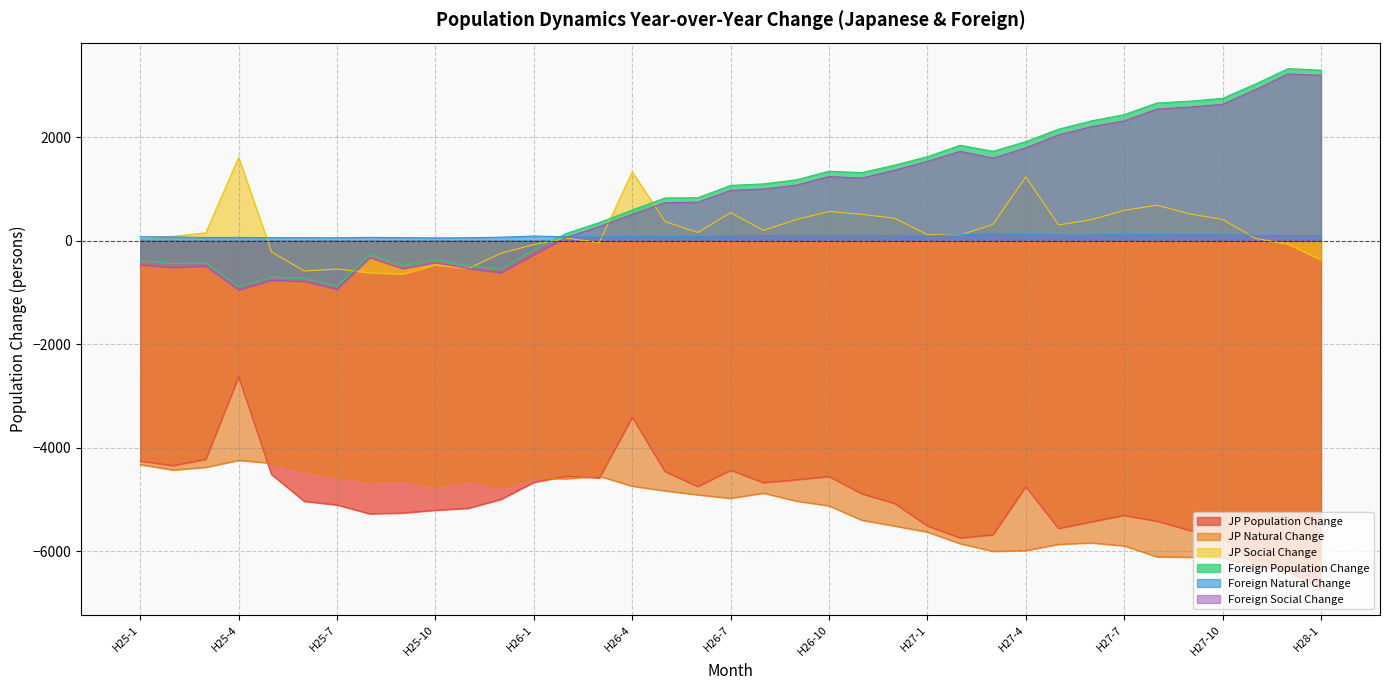

Reading left to right, transcribe all the data shown in this chart.

JP Population Change: -4261	-4347	-4225	-2632	-4517	-5038	-5108	-5280	-5264	-5210	-5173	-4999	-4670	-4552	-4585	-3413	-4464	-4753	-4436	-4679	-4623	-4559	-4893	-5080	-5515	-5747	-5686	-4755	-5565	-5436	-5311	-5424	-5601	-5721	-6256	-6393	-6728
JP Natural Change: -4329	-4433	-4381	-4246	-4301	-4454	-4563	-4661	-4621	-4747	-4636	-4759	-4597	-4601	-4553	-4746	-4836	-4913	-4981	-4880	-5033	-5126	-5404	-5516	-5633	-5858	-6005	-5991	-5871	-5843	-5900	-6112	-6120	-6133	-6302	-6329	-6357
JP Social Change: 68	86	156	1614	-216	-584	-545	-619	-643	-463	-537	-240	-73	49	-32	1333	372	160	545	201	410	567	511	436	118	111	319	1236	306	407	589	688	519	412	46	-64	-371
Foreign Population Change: -386	-441	-427	-886	-703	-726	-876	-259	-476	-366	-478	-548	-177	145	353	596	828	833	1071	1101	1179	1346	1318	1464	1627	1847	1731	1918	2159	2319	2440	2665	2701	2754	3032	3330	3300
Foreign Natural Change: 80	75	64	65	61	60	58	66	61	56	59	70	92	78	75	87	89	87	96	100	103	103	106	98	92	117	133	121	111	111	122	118	114	114	109	102	97
Foreign Social Change: -466	-516	-491	-951	-764	-786	-934	-325	-537	-422	-537	-618	-269	67	278	509	739	746	975	1001	1076	1243	1212	1366	1535	1730	1598	1797	2048	2208	2318	2547	2587	2640	2923	3228	3203